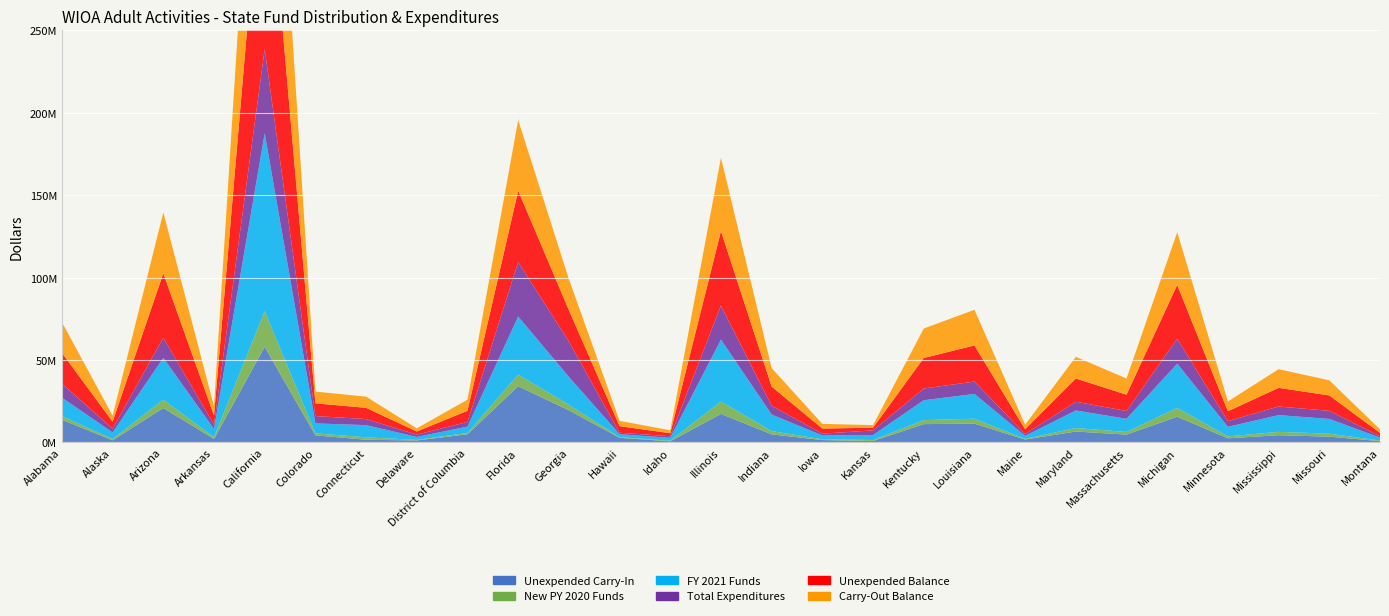

Reading left to right, list all the values displayed in this chart.

Unexpended Carry-In: 13759309	1273276	20876178	2131753	58002669	4290811	1608305	1186827	4948374	34112670	19491148	2808751	655159	17299634	4884945	1420931	880221	11105871	11384204	1762406	6608876	4750988	15583503	2489197	4383326	3488558	777431
New PY 2020 Funds: 2239231	796289	5081745	1004234	21636708	1209820	1482924	355731	775493	7054966	3385453	355731	355731	7526662	2011188	465348	597534	2420252	3012664	355731	2130736	1601019	5375098	1161891	2032609	1796984	355731
FY 2021 Funds: 11173865	3973516	25358139	5011174	107968155	6037058	7399861	1775114	3869746	35204604	16893562	1775114	1775114	37558389	10035918	2322105	2981720	12077167	15033331	1859927	10632468	7989159	26821981	5797888	10142814	8967029	1775114
Total Expenditures: 8476132	2307085	12231430	2577581	51069034	4438754	3693082	1404756	2820910	33102037	21474493	943742	963772	20665786	5304285	1116803	2829222	7112478	7490154	1161670	5305732	4738812	15124377	3468076	5227743	4917221	794124
Unexpended Balance: 18705947	4227622	39084632	5569580	136538498	7731621	6798008	1912916	6772703	43270203	19060319	3995854	1822232	45173973	11627766	3091581	1630253	18490812	21940045	2816394	14090984	9875490	32656205	5980900	11331006	9335350	2114152
Carry-Out Balance: 18619922	3685909	36946475	5569580	131340842	7141194	6798008	1912916	6772703	42911373	18810702	3203991	1822232	44565929	11247419	2846854	1589936	17905773	21637200	2816394	13176226	9829741	32029278	5960943	11328353	9190298	2114152